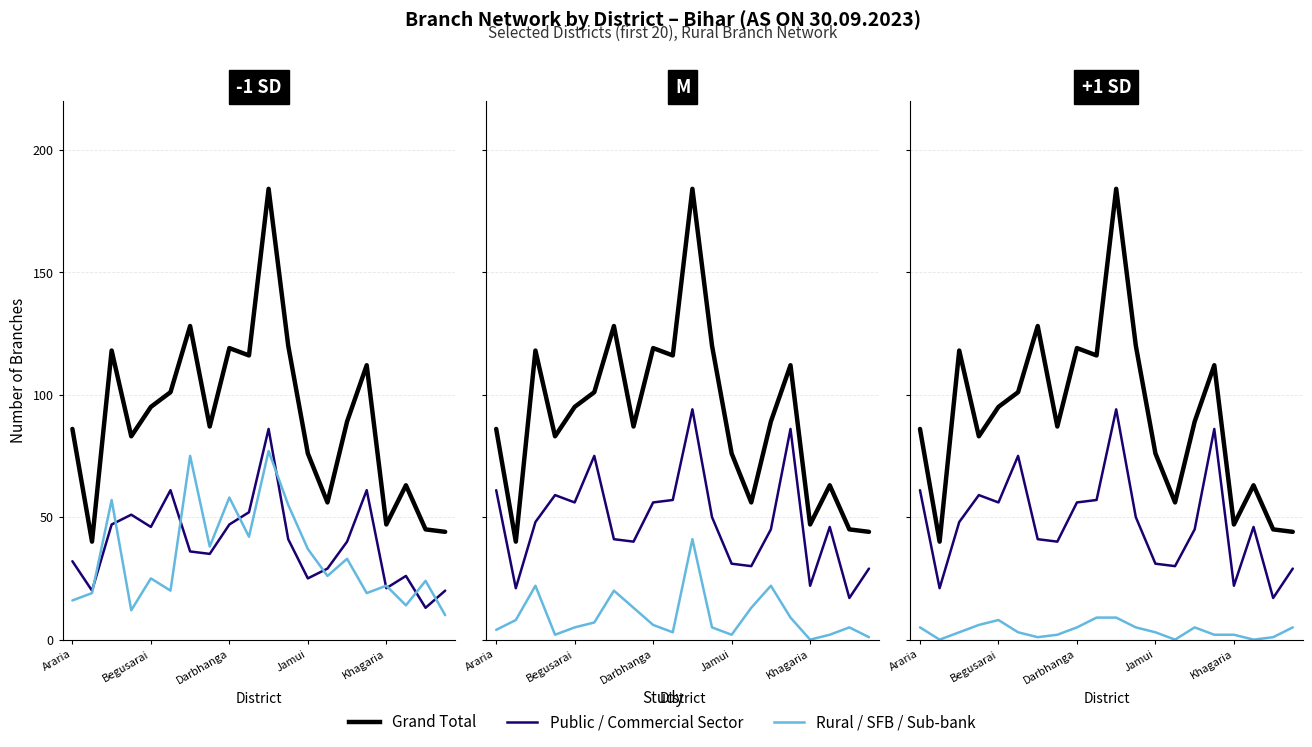

How many Total Small Financial Bank values are between 2 and 5?

11